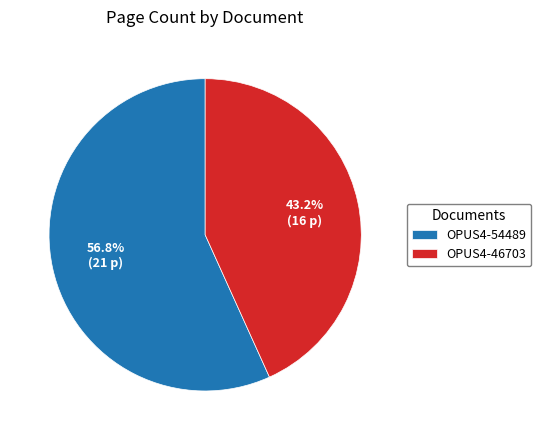

To the nearest percent, what is the combined percentage of OPUS4-54489 and OPUS4-46703?

100%